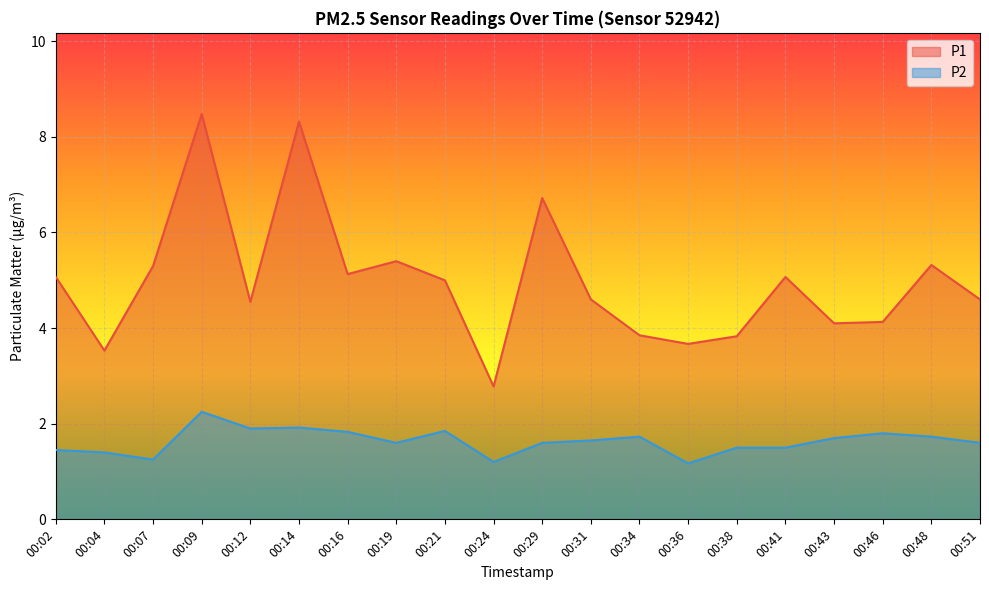

At how many categories does at least one series exceed 6?

3